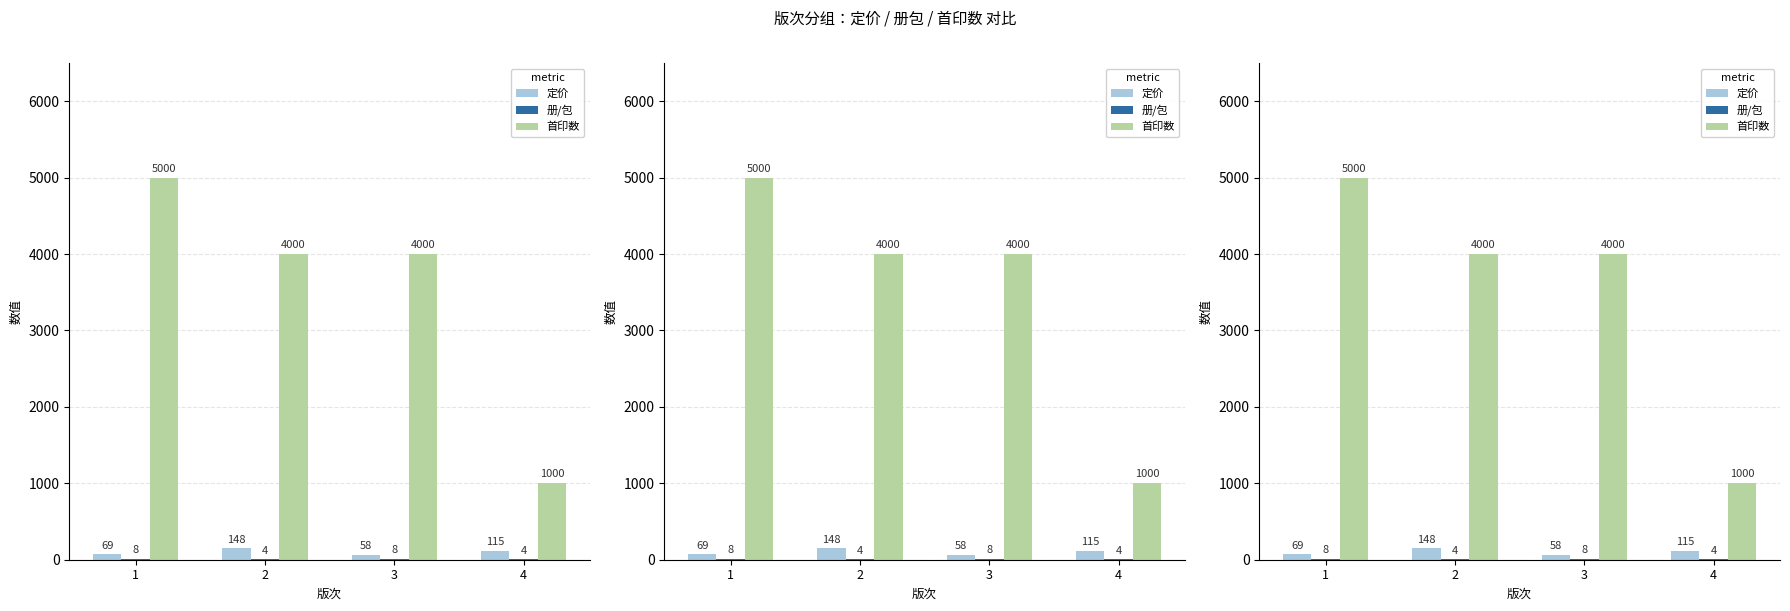

Which series changed the most between 2 and 4?

首印数